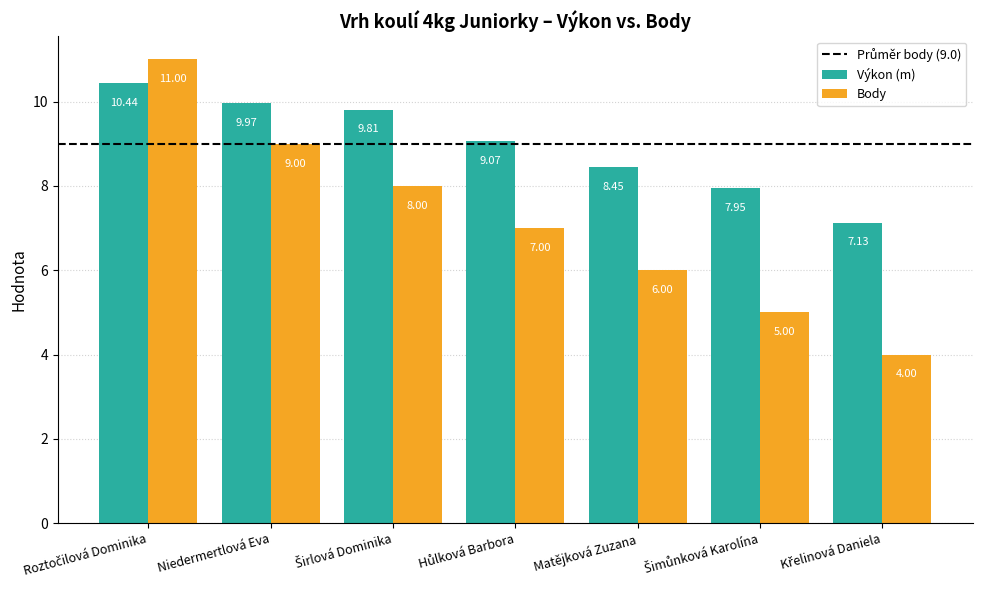

Between Niedermertlová Eva and Matějková Zuzana, which series saw the biggest shift?

Body